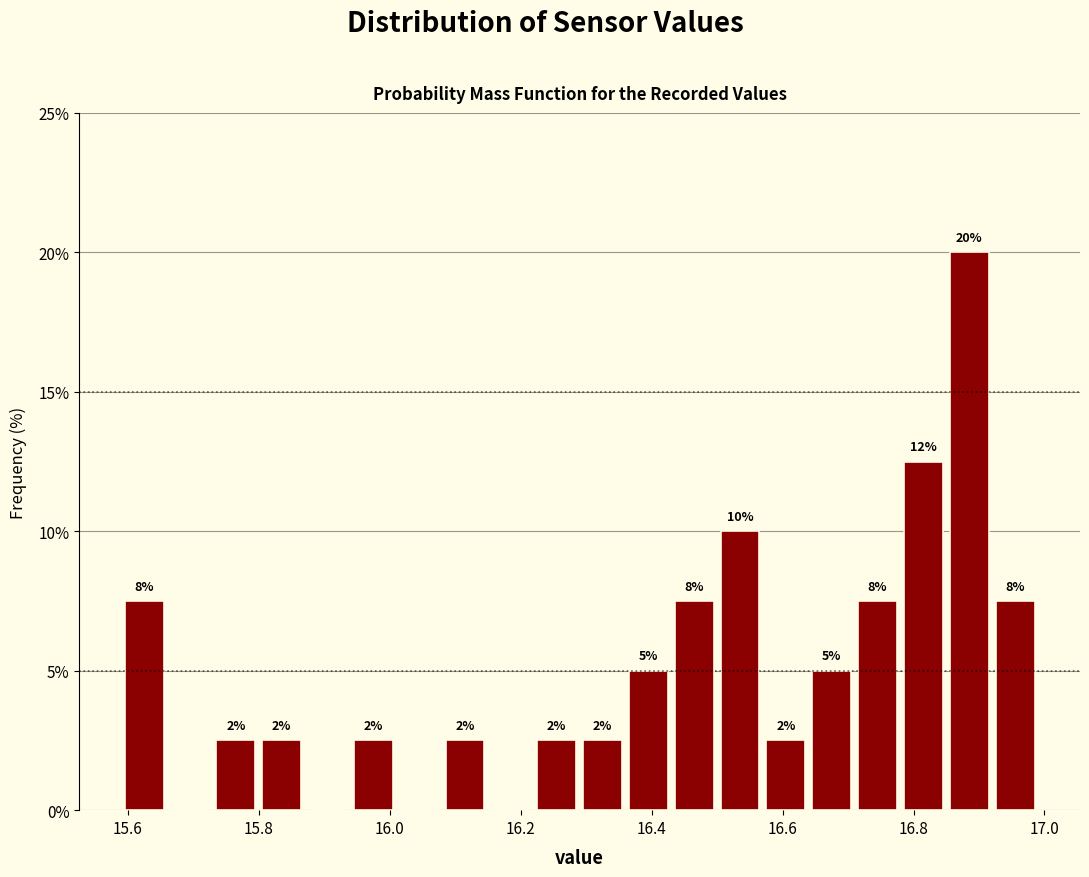

Read against the x-axis, roughly where is the centre of the tallest bar?

16.88